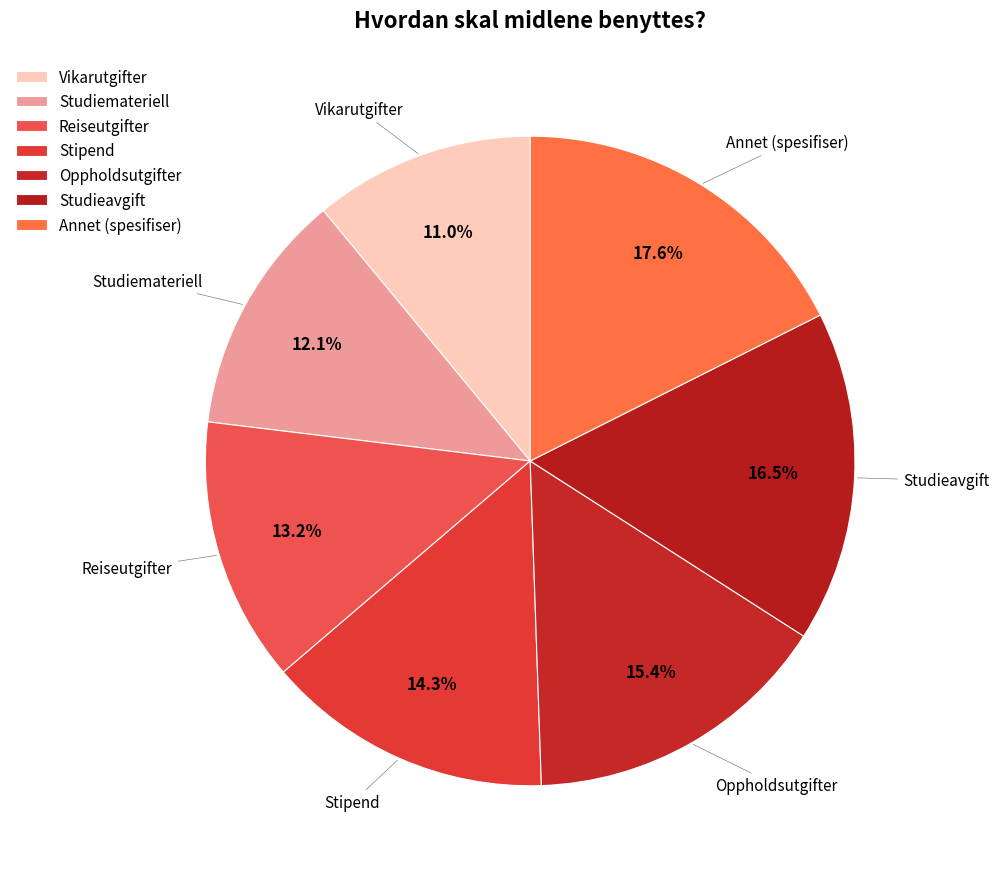

What is the ratio of the value at Oppholdsutgifter to the value at Studieavgift?

0.9